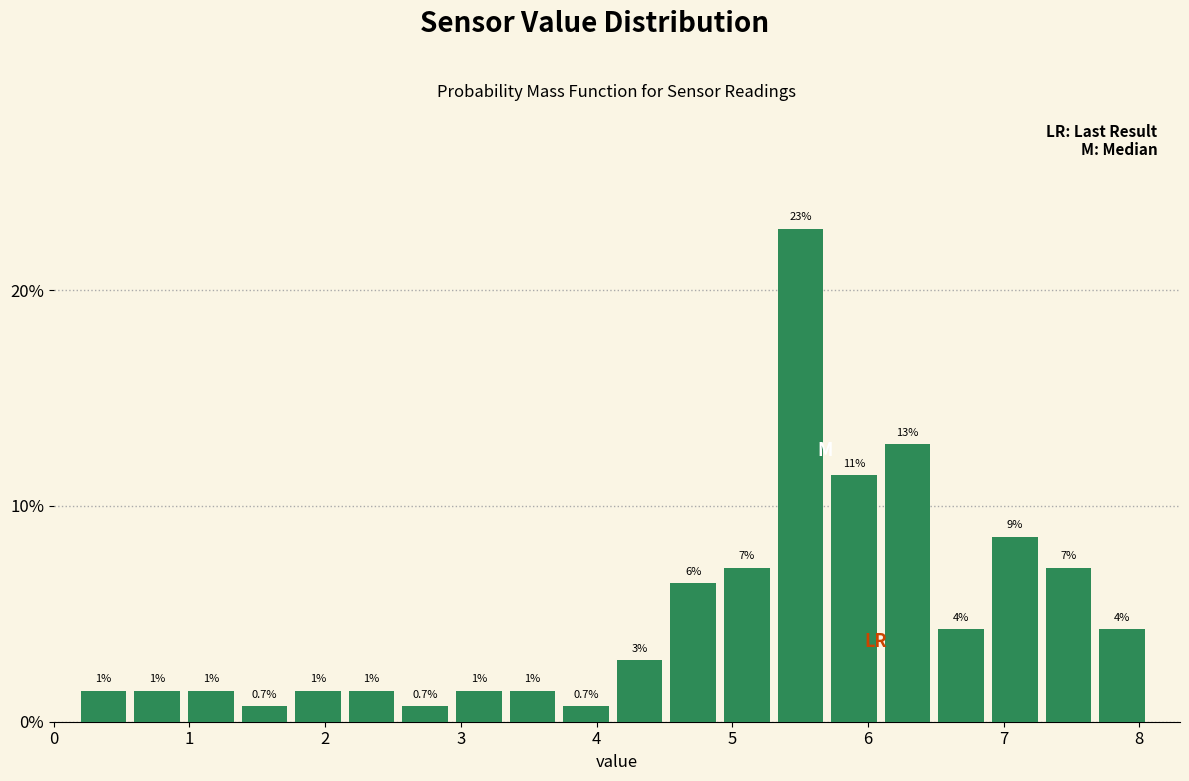

Read against the x-axis, roughly where is the centre of the tallest bar?

5.5